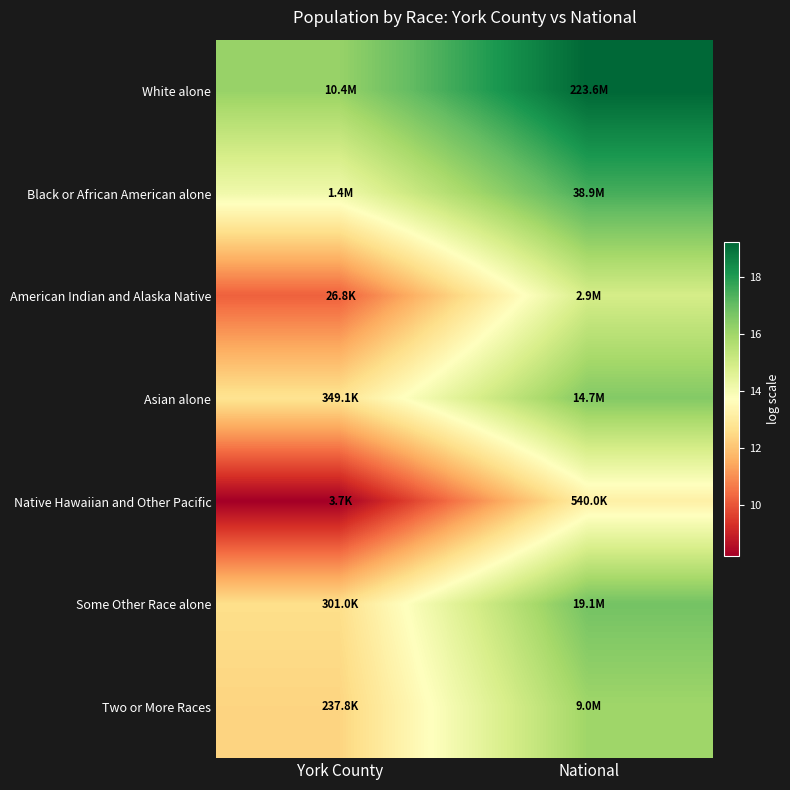

What is the spread (max minus min) of values at York County?

8.0